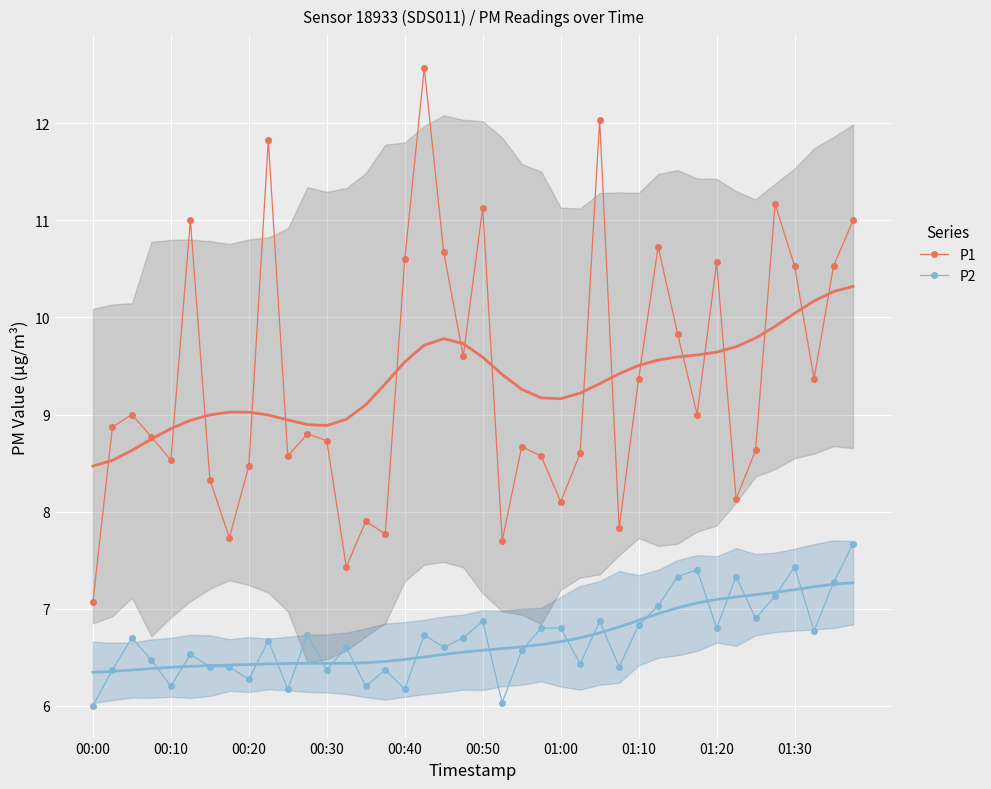

Which label corresponds to the smallest value in the chart?

00:00